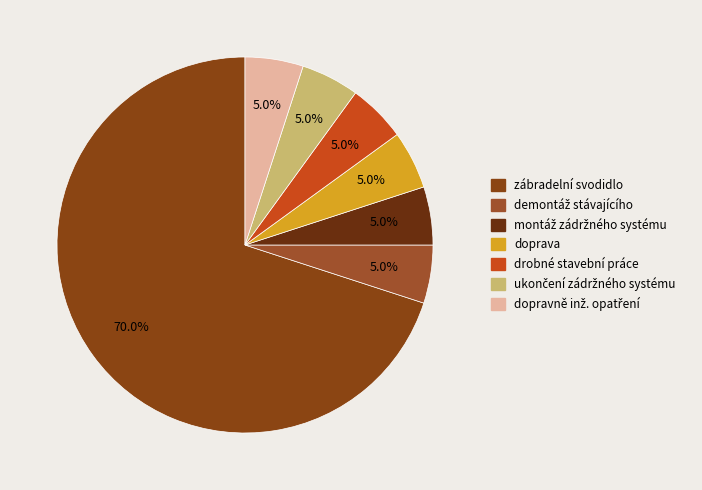

How many slices are in this pie chart?

7